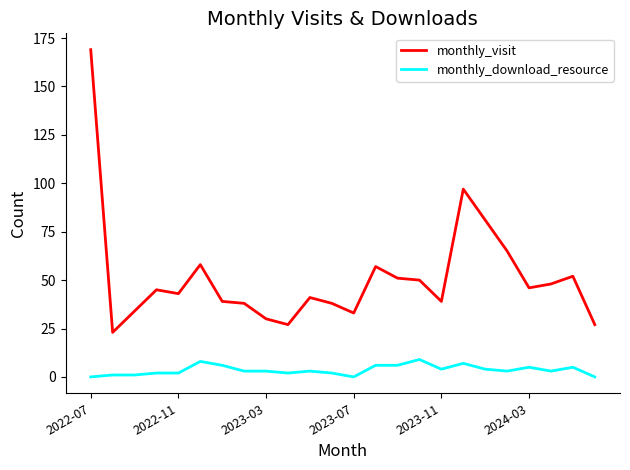

Which series has the largest total across all categories?

monthly_visit